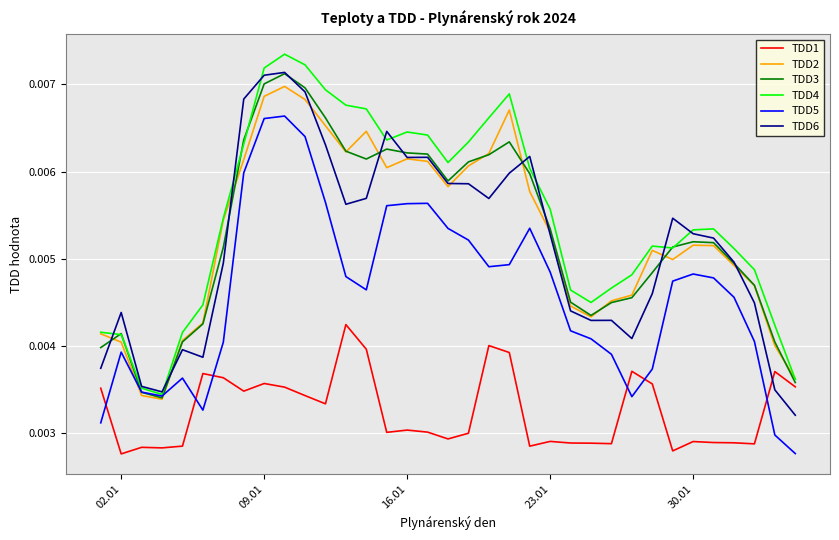

Which series ends up on top after the final intersection of TDD6 and TDD1?

TDD1